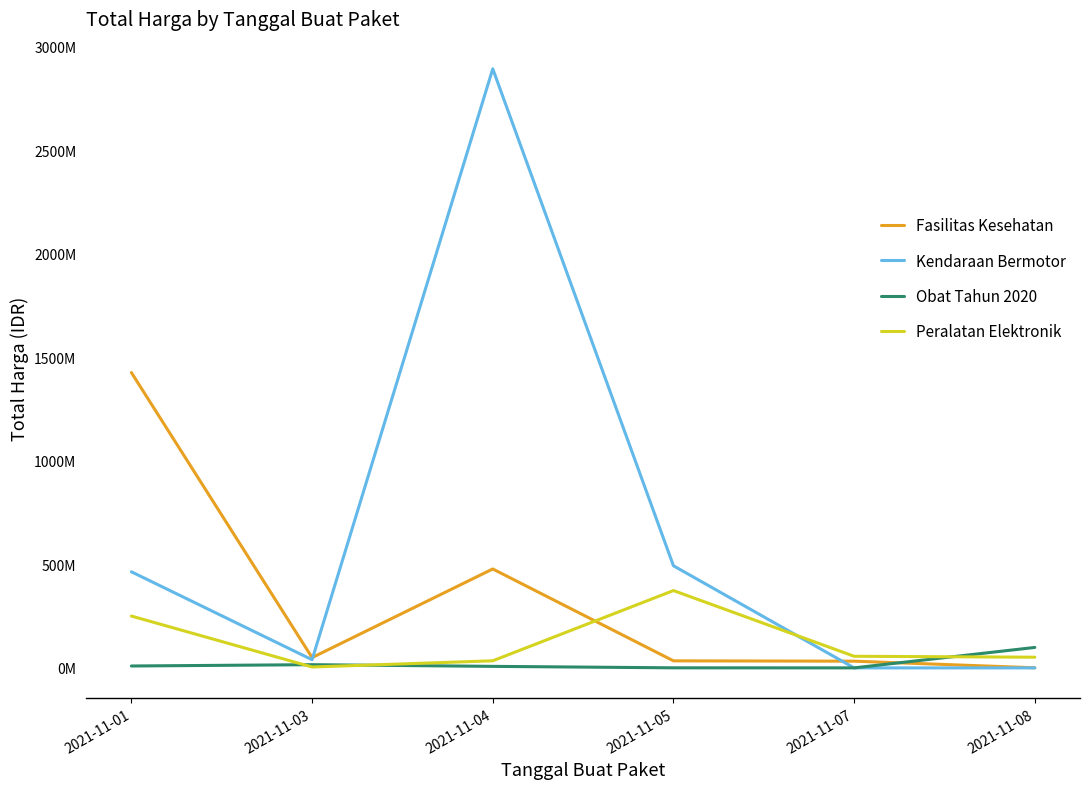

Between 2021-11-07 and 2021-11-08, which is larger?

2021-11-07